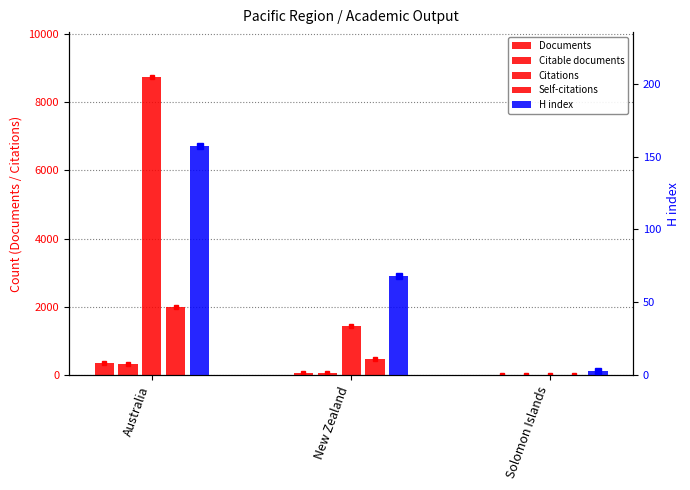

At which label does Citations first exceed 1433?

Australia